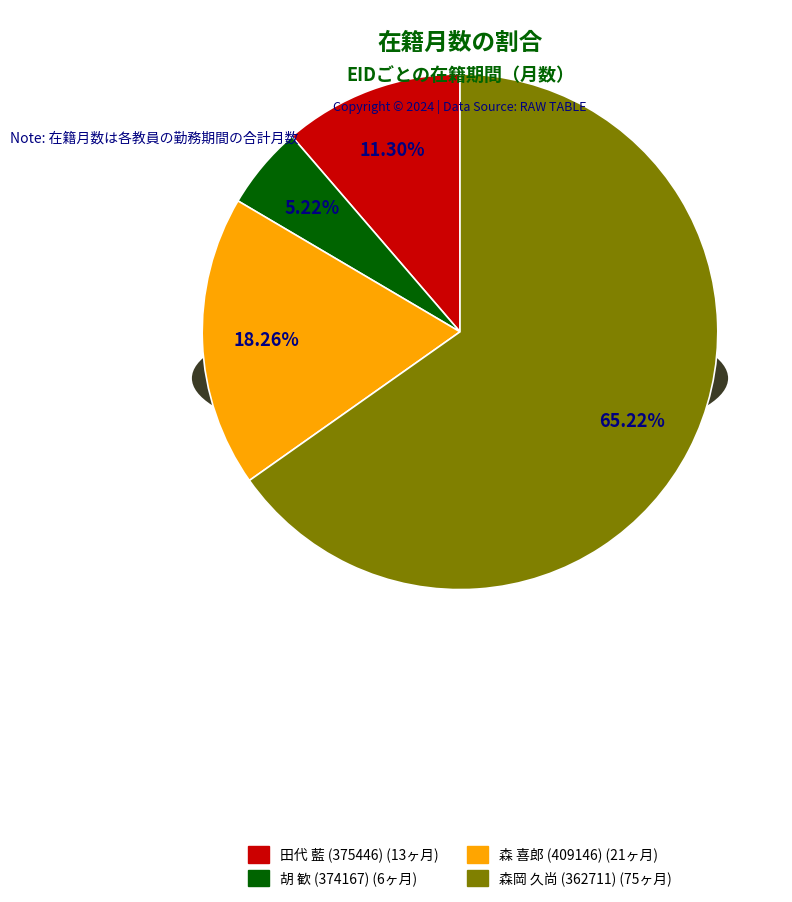

Which has a higher value, 田代 藍 (375446) or 胡 歓 (374167)?

田代 藍 (375446)